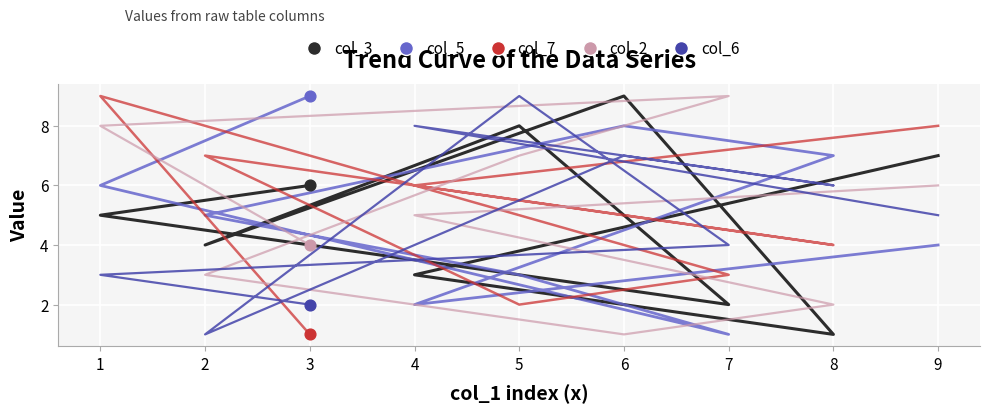

Which series contains the lowest Y value?

col_3